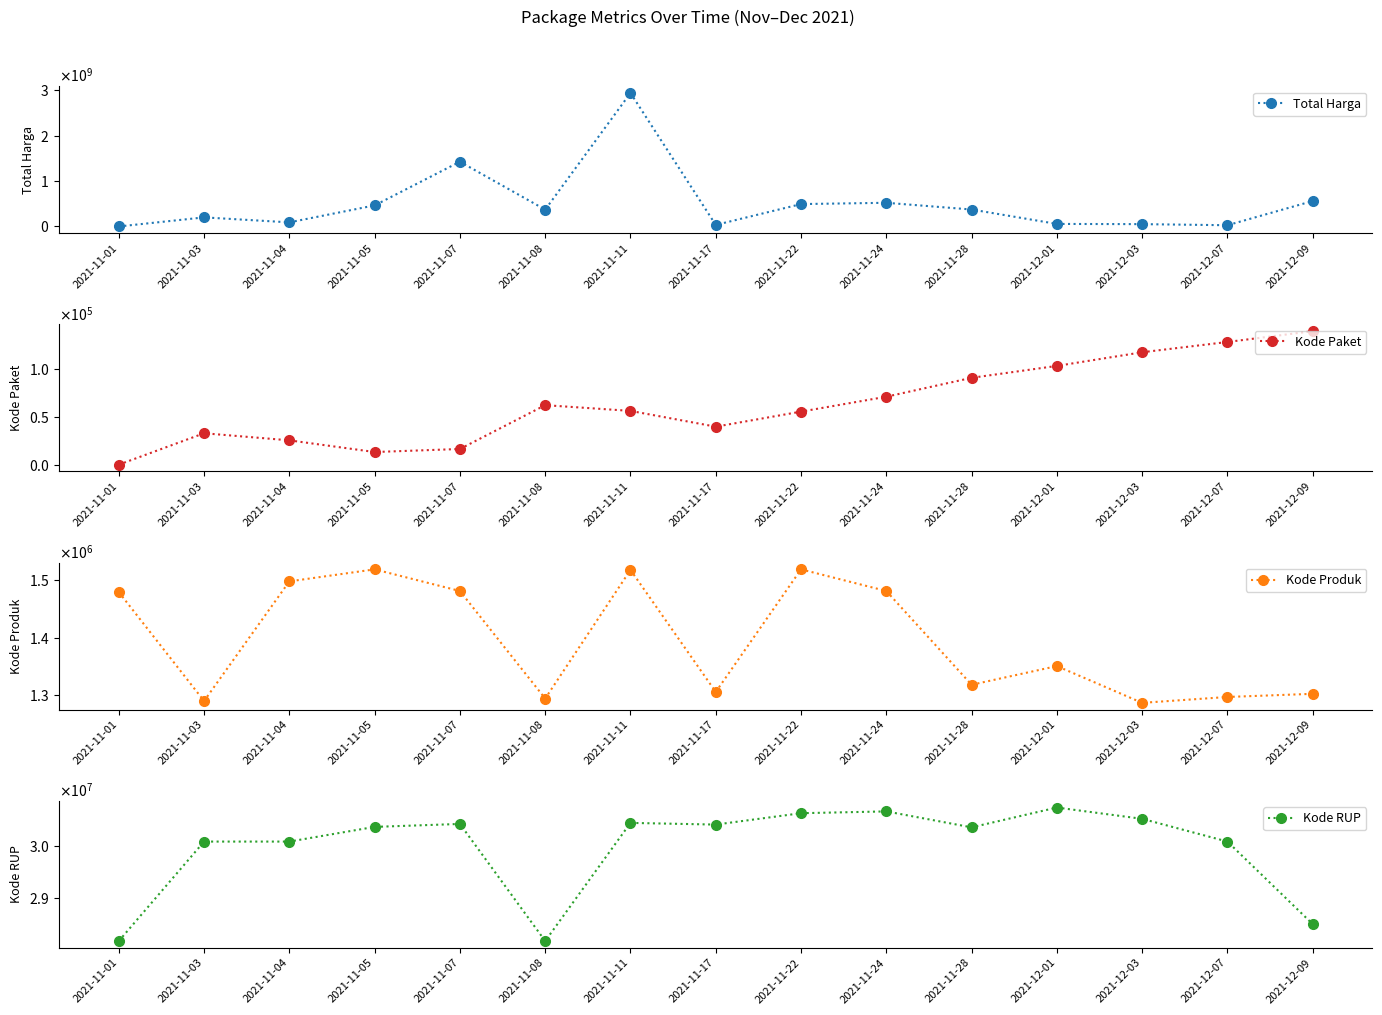

True or false: Kode RUP has a value of 15310976 at 2021-11-07.

False